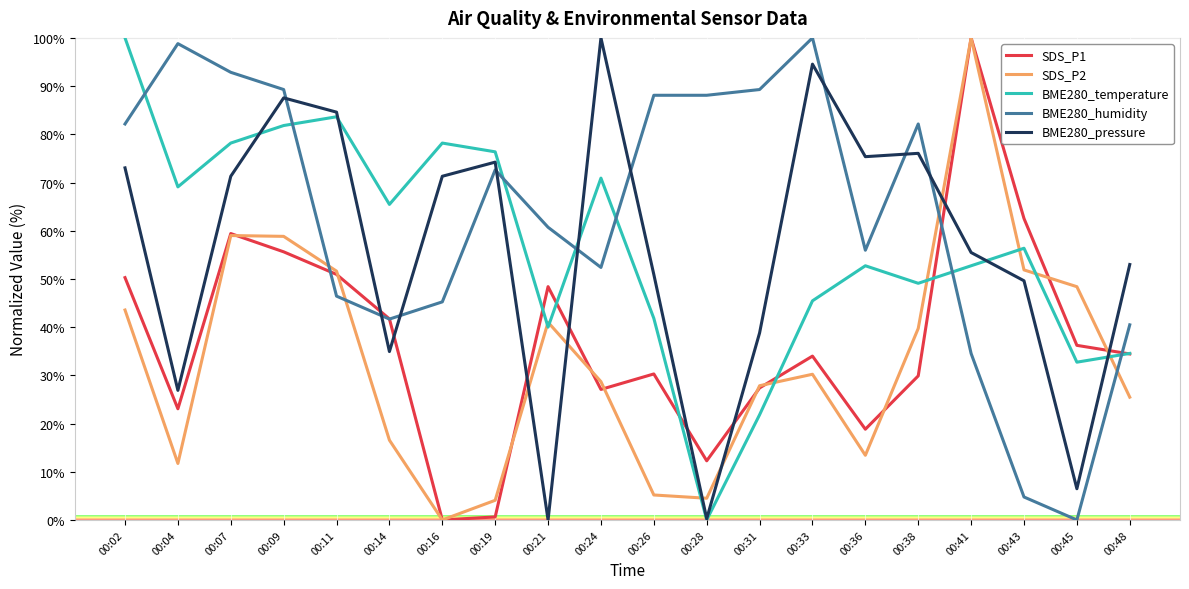

At which label does BME280_temperature reach its minimum?

00:28